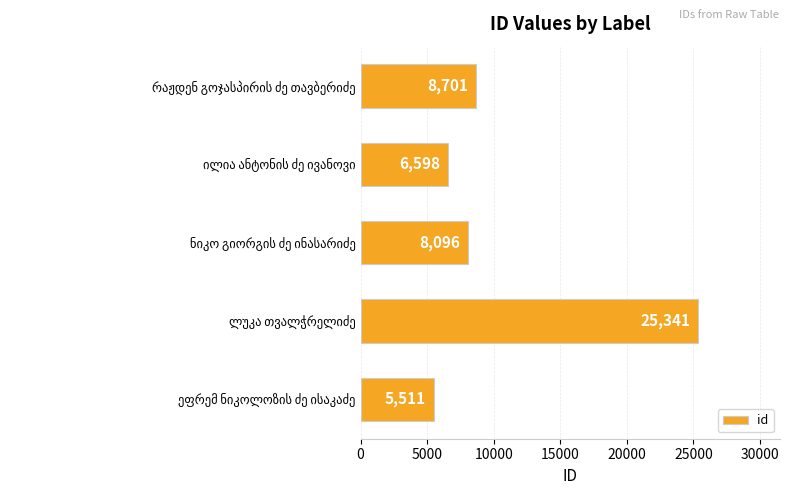

What is the difference between the second highest and second lowest values?

2103